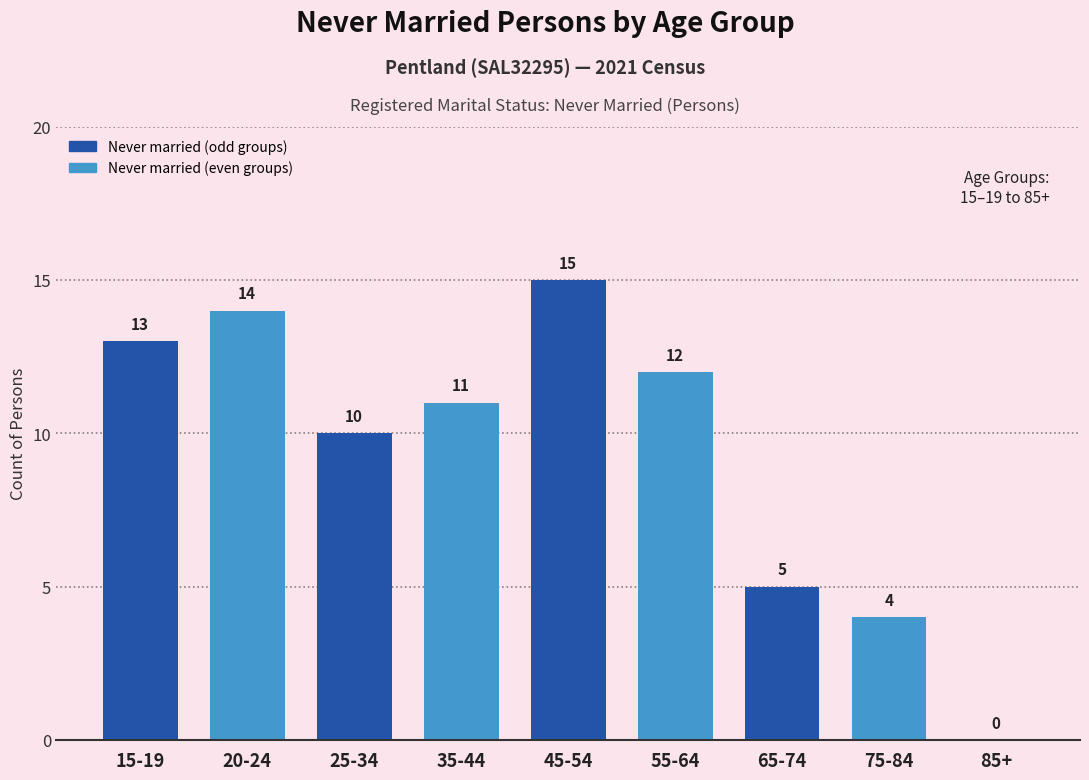

Reading right to left, transcribe all the data shown in this chart.

85+=0	75-84=4	65-74=5	55-64=12	45-54=15	35-44=11	25-34=10	20-24=14	15-19=13